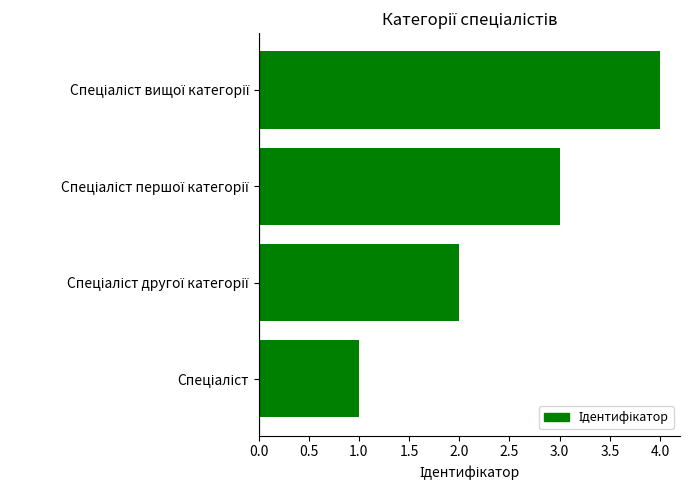

What is the difference between the maximum and minimum values?

3